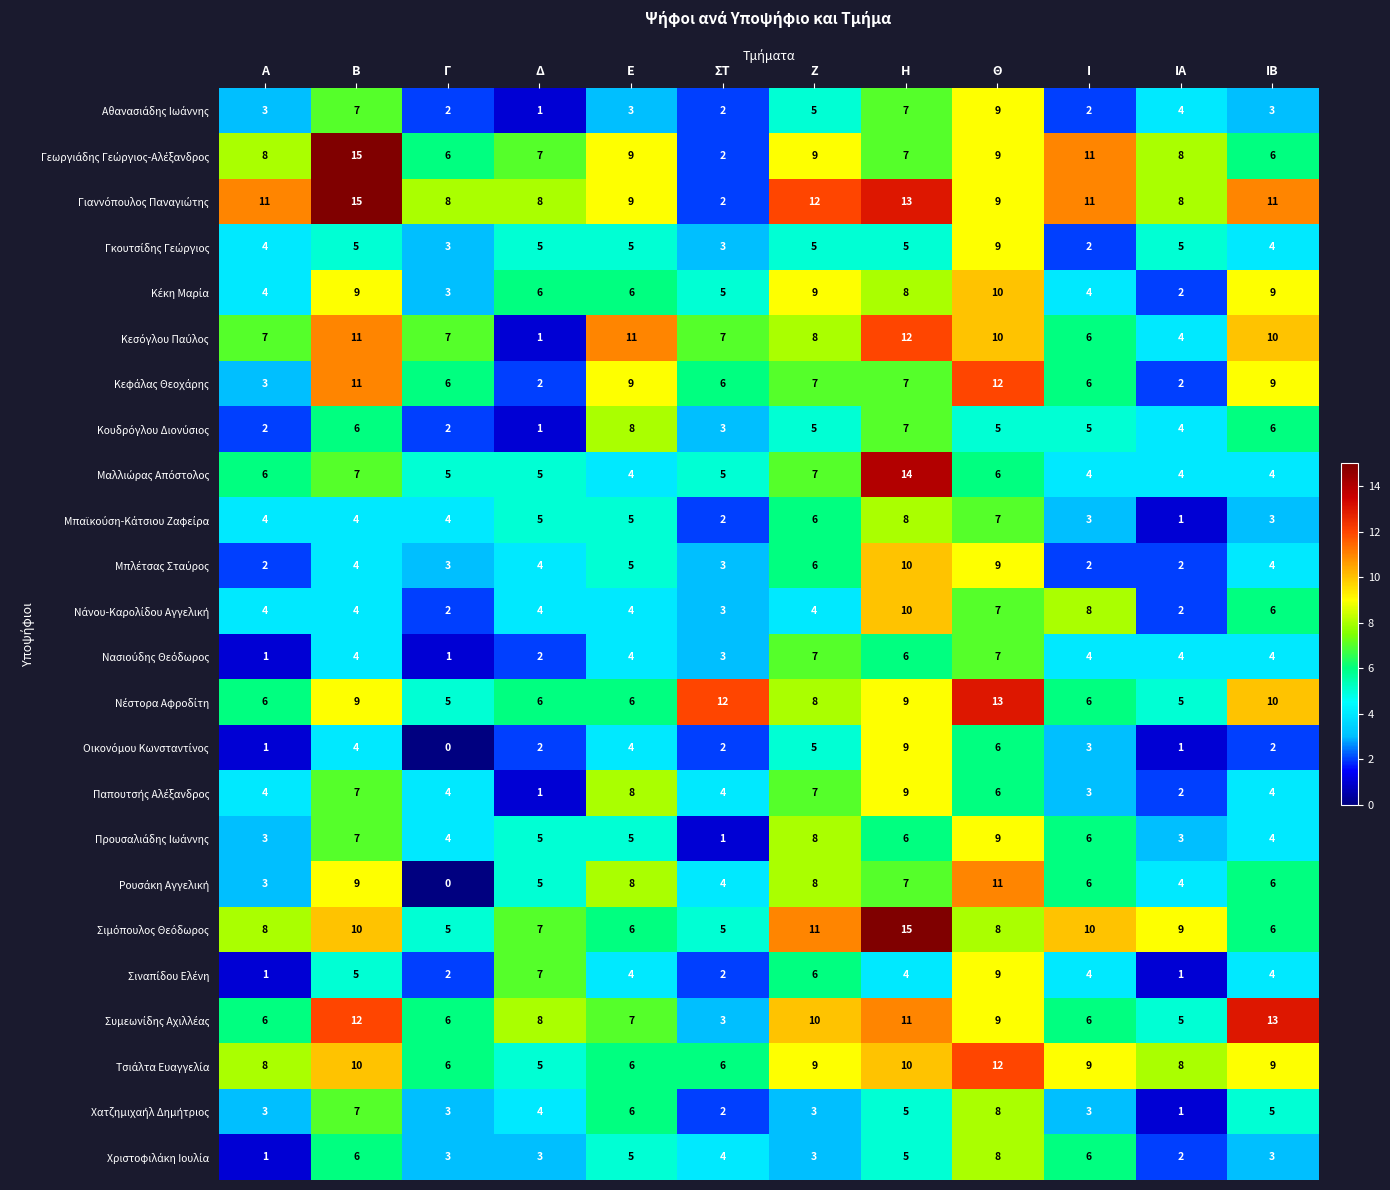

At which category is the sum across all series the highest?

Θ